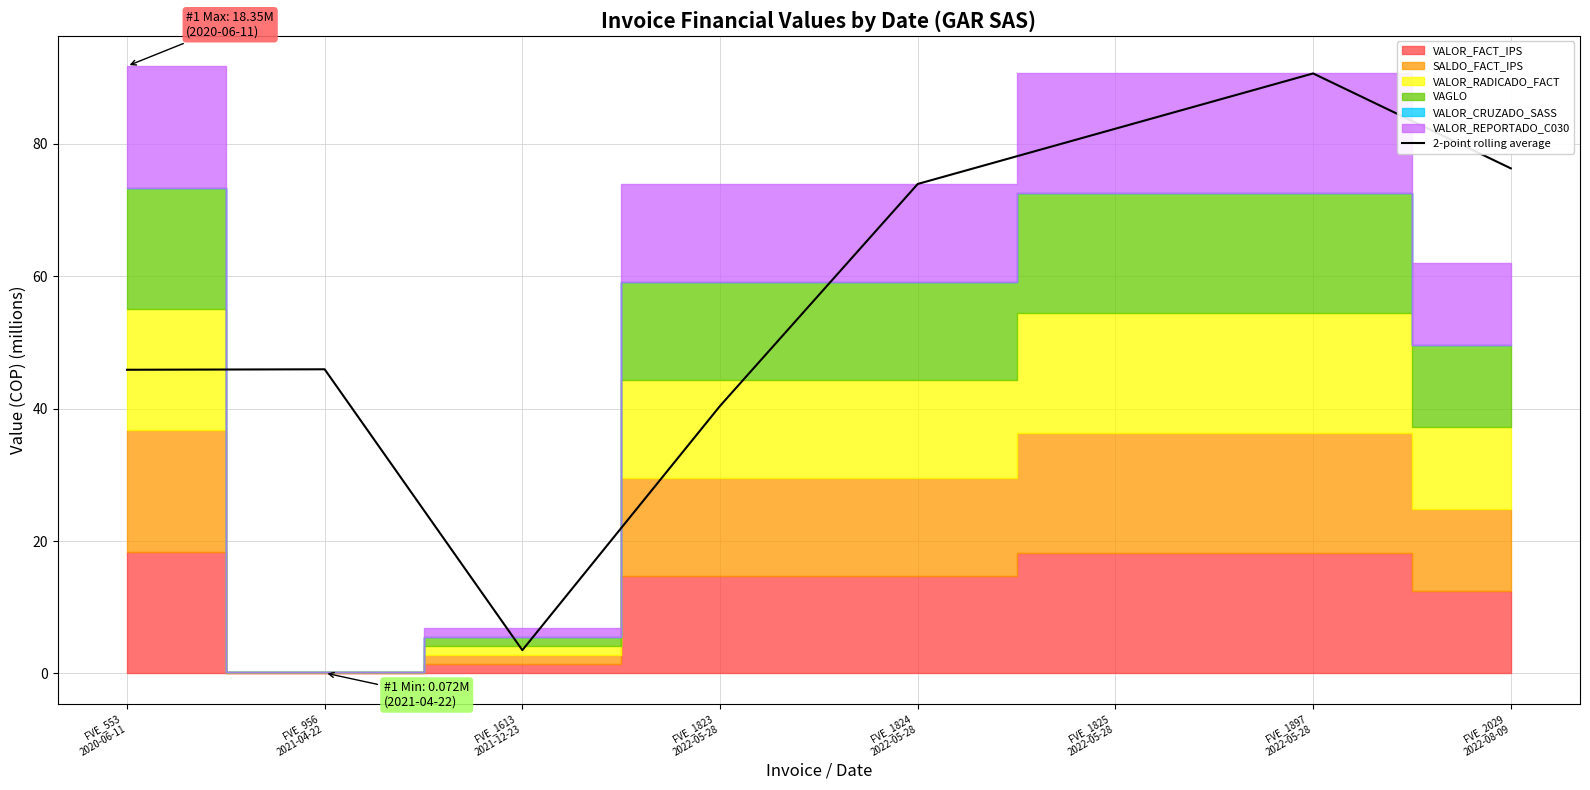

Where does the data first go above 73?

FVE_1824
2022-05-28